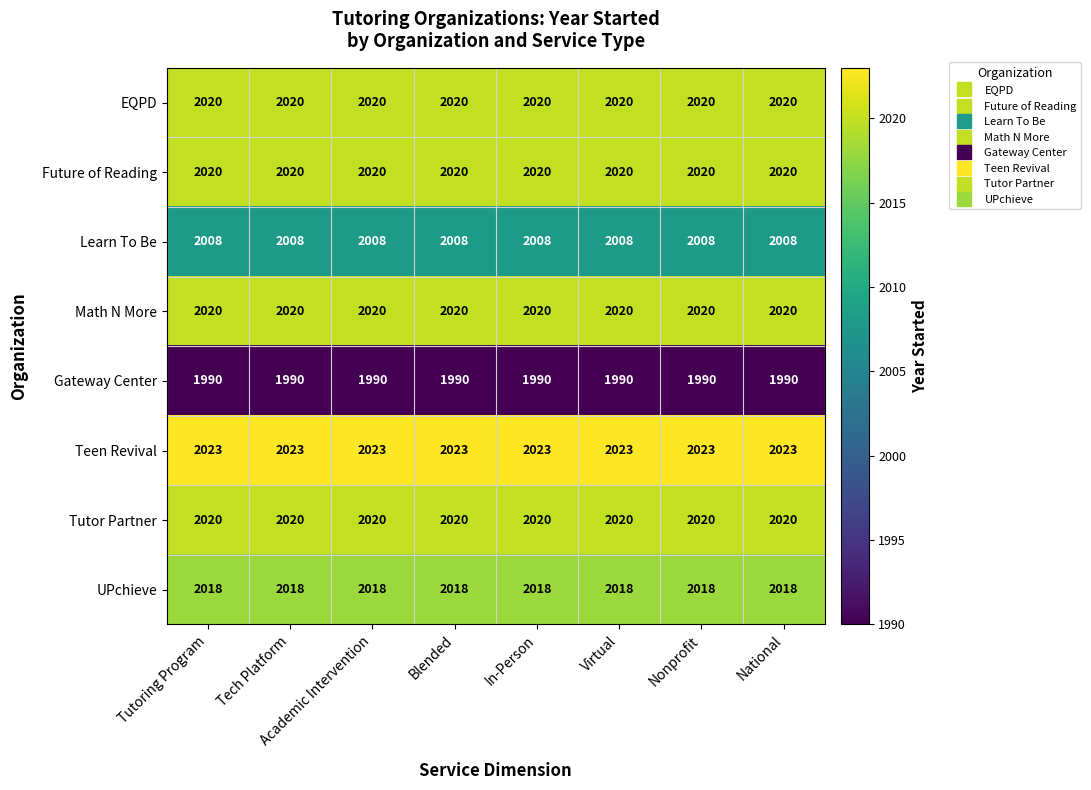

What value does the Gateway Center series have at Tech Platform?

1990